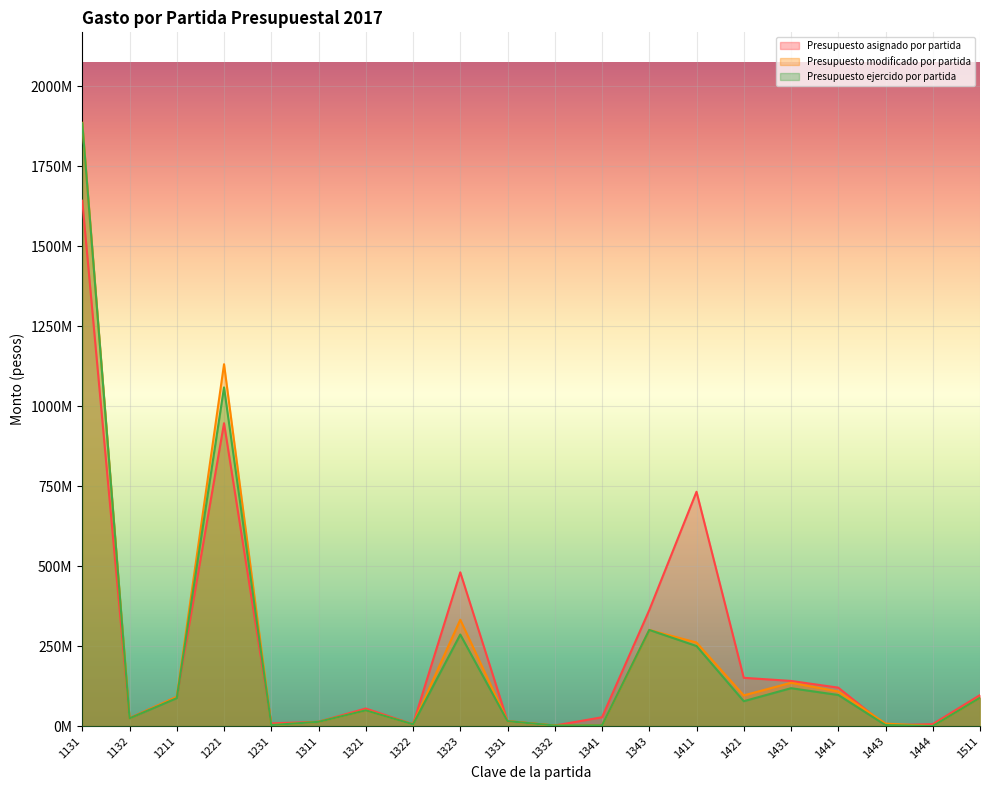

Reading left to right, extract all data points from this chart.

Presupuesto asignado por partida: 1642527164.0	24890531.0	90962803.0	946754593.0	8286400.0	13415940.0	54921298.0	5658596.0	480671987.0	15337381.0	1656769.0	27543369.0	362499467.0	732550027.0	150854798.0	141109632.0	120118000.0	2366683.0	6000000.0	96914844.0
Presupuesto modificado por partida: 1885985222.9	24162560.1	91411774.8	1131289352.8	3049450.0	13280167.9	49118284.0	5422024.7	332478496.7	15337381.0	1656769.0	2244053.6	300556485.9	261140567.3	95898255.4	135354610.4	108134513.8	7668463.7	0.0	88616273.6
Presupuesto ejercido por partida: 1884600228.2	24162560.1	87354237.6	1058819998.3	3041450.0	13278904.9	49103523.0	5421963.7	286217479.7	15332605.2	1656769.0	2236673.1	300531731.5	250224576.0	77750561.3	118406530.7	97110528.0	3013952.2	0.0	88615363.6